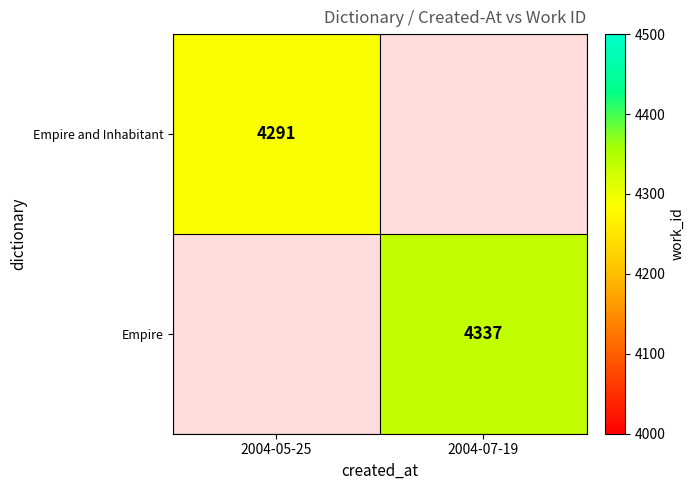

The Empire series shows 6163 at 2004-07-19. True or false?

False